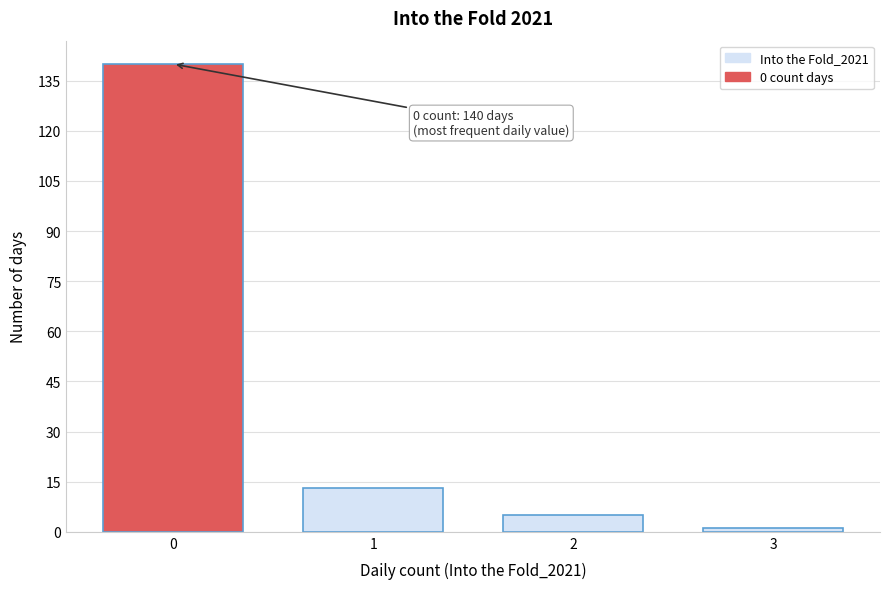

Reading left to right, what are all the values shown in this chart?

0=140	1=13	2=5	3=1